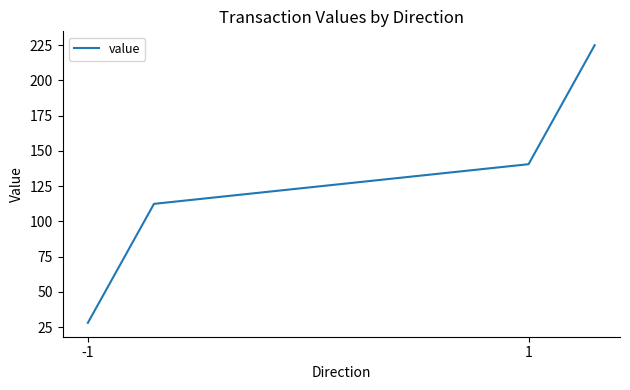

True or false: there are more than 2 points higher than both neighbors.

False